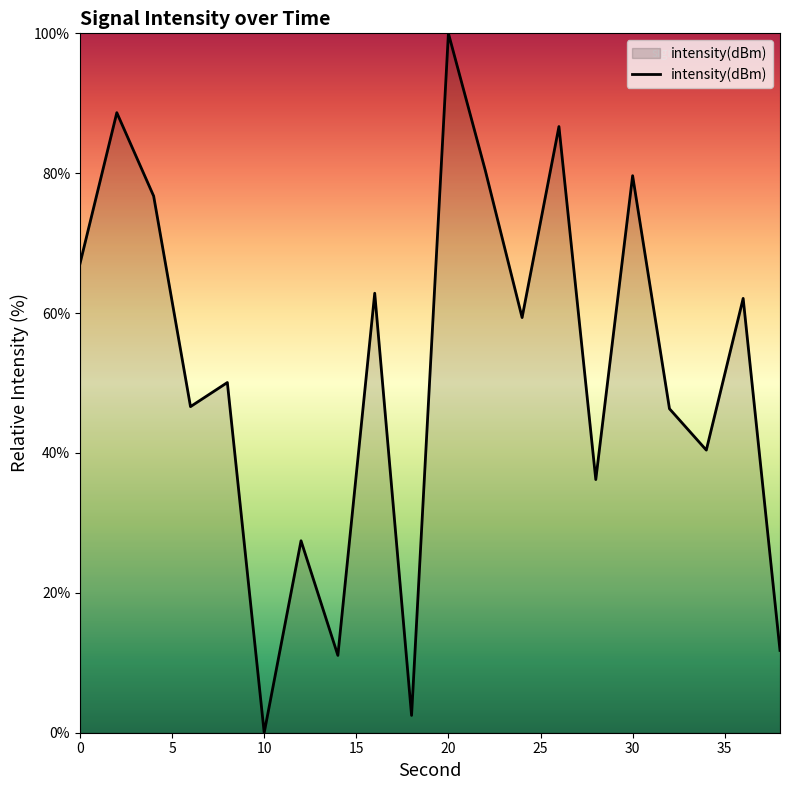

What is the average value?

51.8